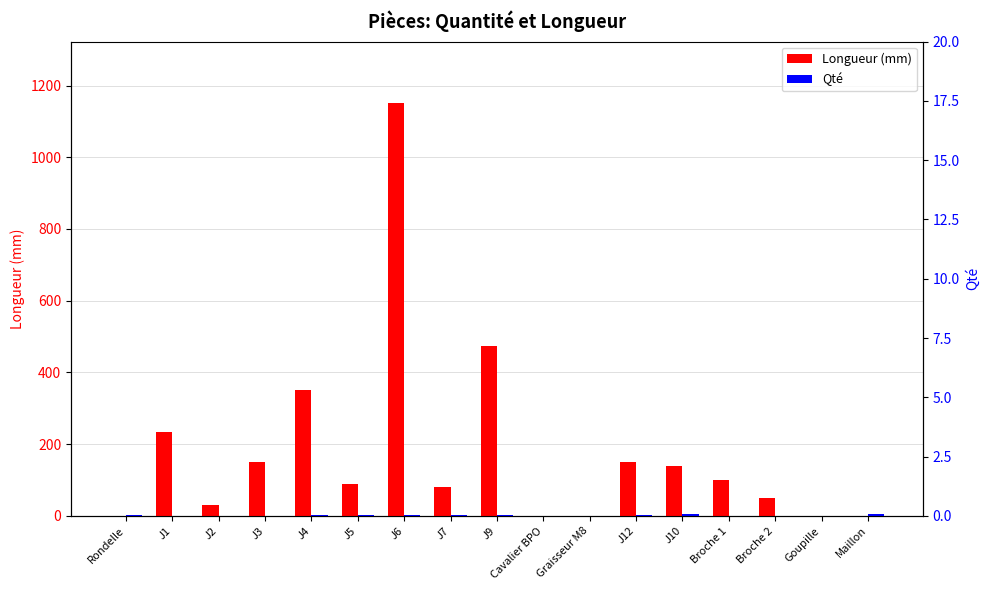

Which series has the largest total across all categories?

Longueur (mm)